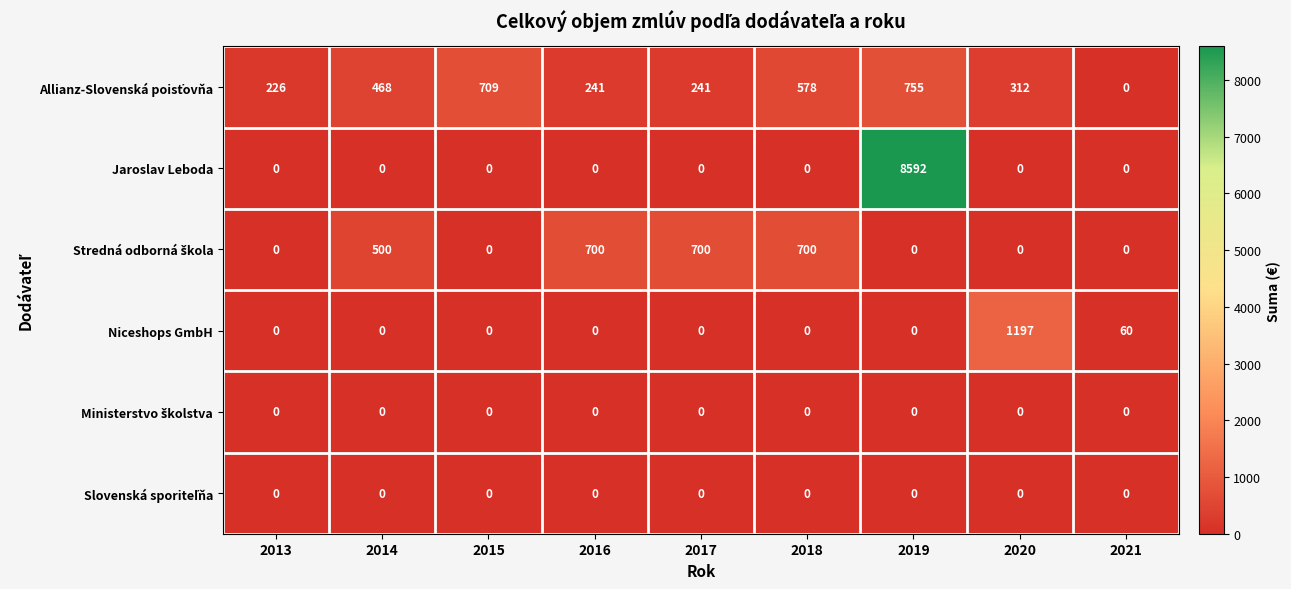

Which series has the largest total across all categories?

Jaroslav Leboda